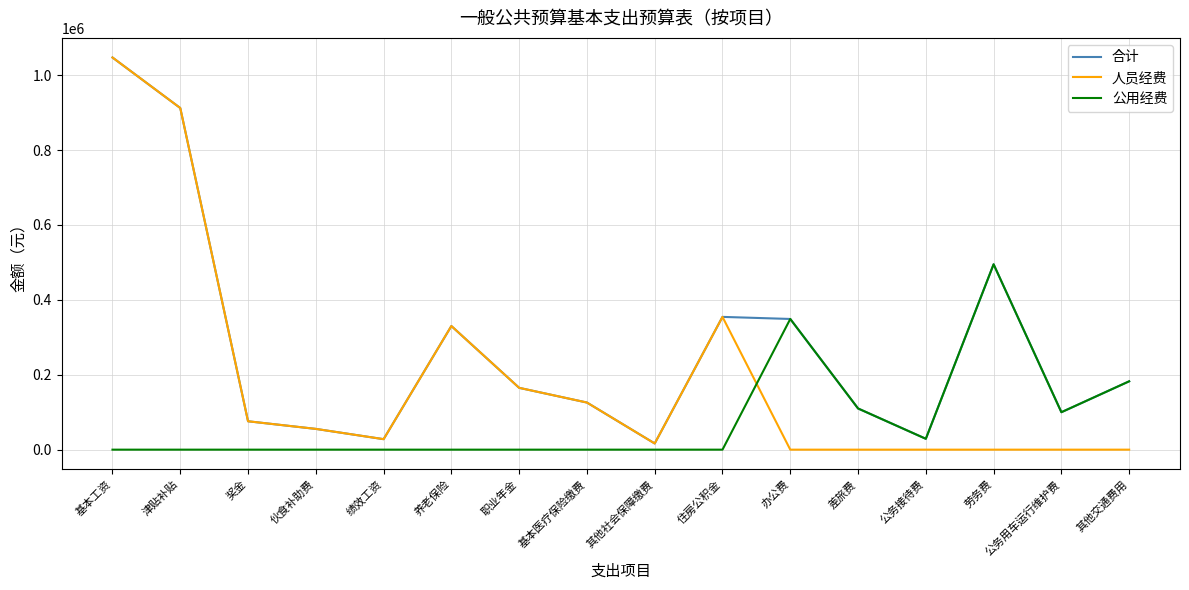

Does the chart display data point markers on the line(s)?

No